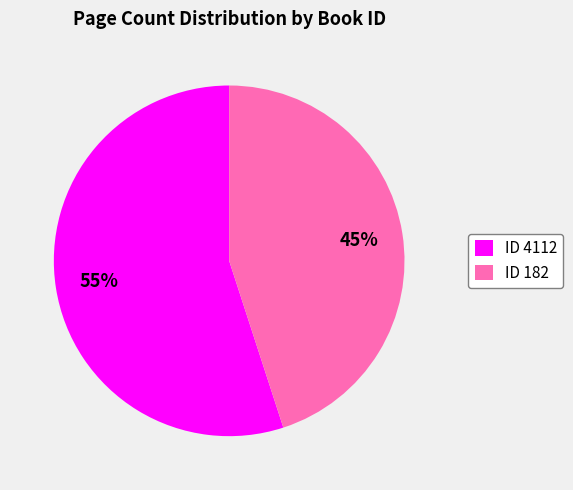

Rank the categories by value from highest to lowest.

ID 4112, ID 182